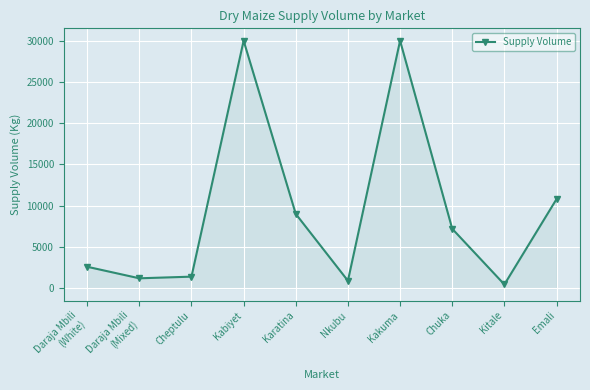

How many lines are shown in the chart?

1